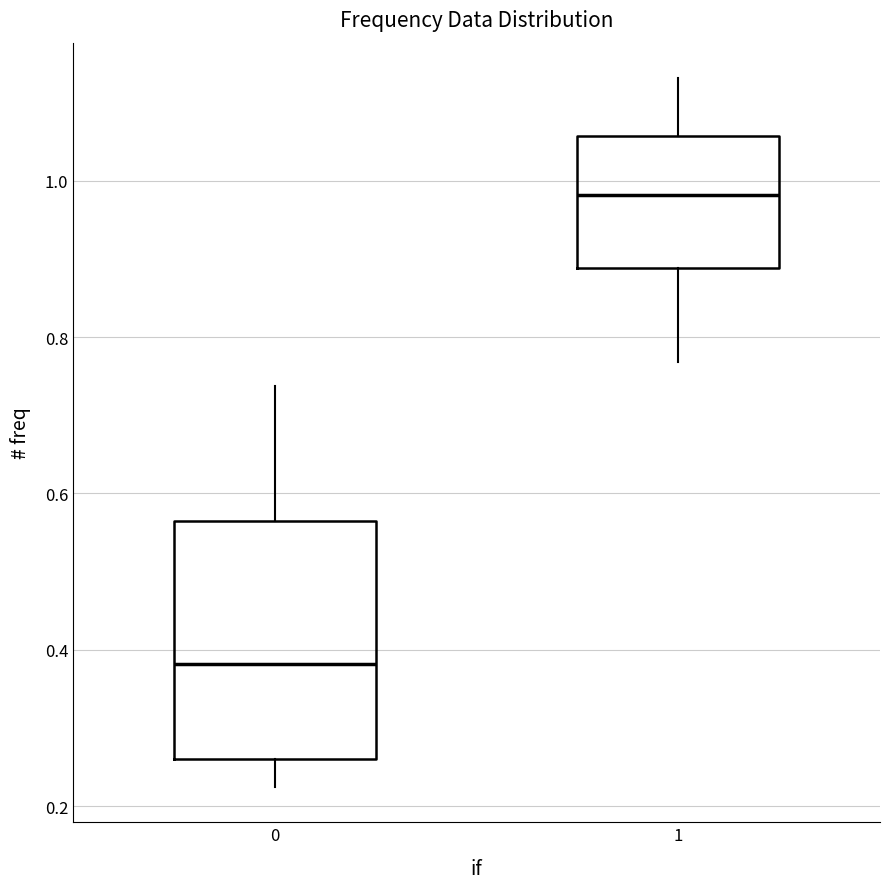

Where does the upper whisker of the box at x = 1 end on the y-axis? The values are not printed on the chart, so give them approximately, as read against the axis.

1.14